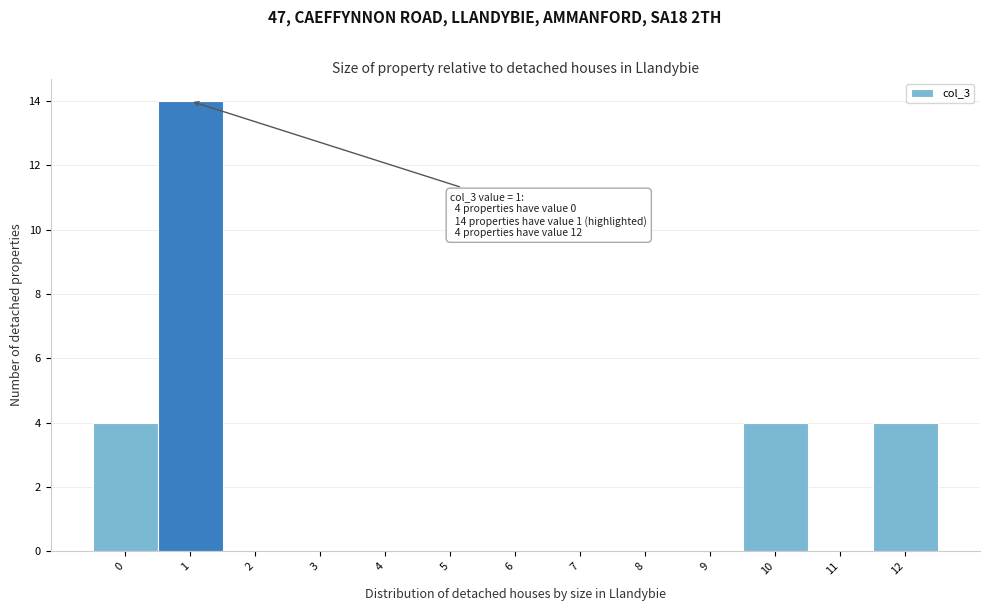

Which range on the x-axis has the tallest bar?

0.5 to 1.5